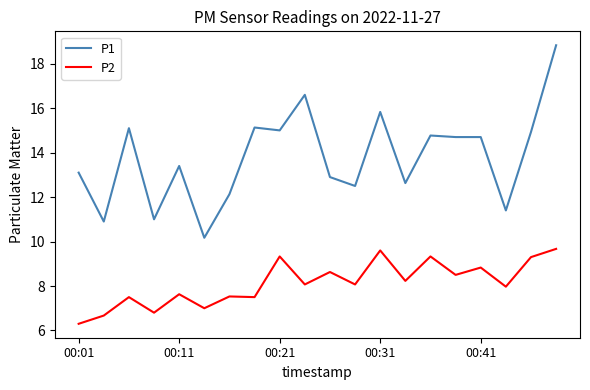

Does the chart have visible grid lines?

No